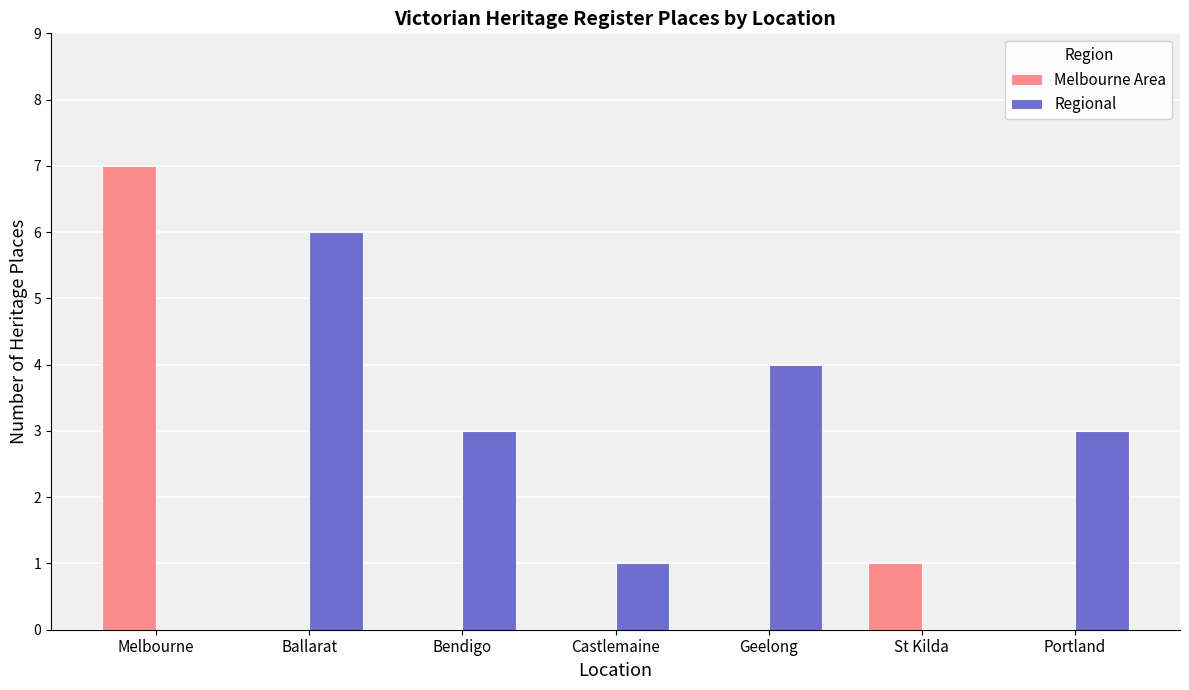

Which series has the widest spread of values?

Melbourne Area